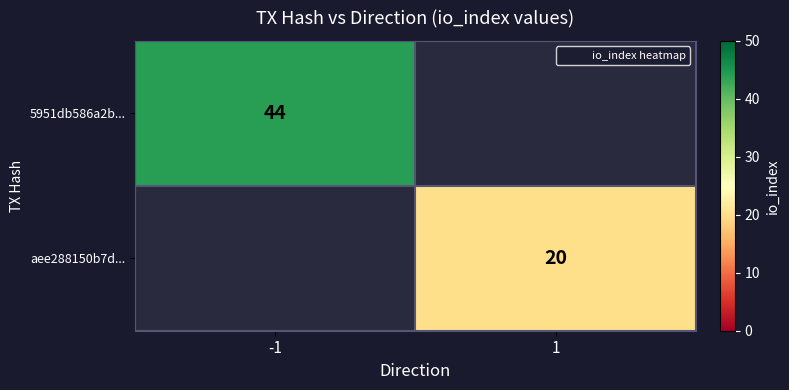

At which label does 5951db586a2b... reach its peak?

-1